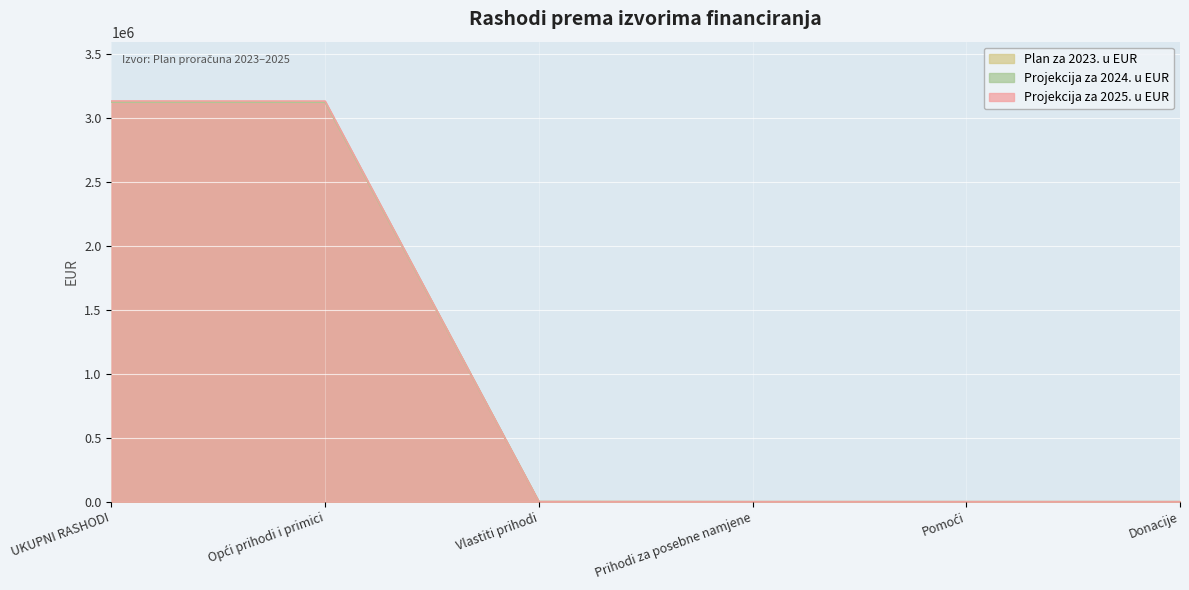

How many positive values does the Projekcija za 2025. u EUR series have?

3